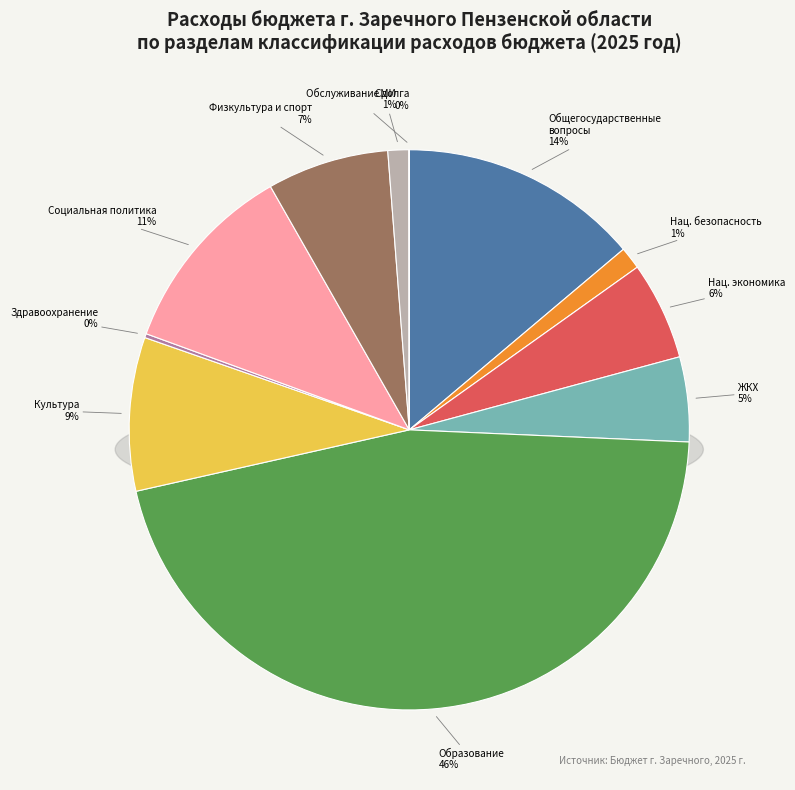

Is it true that ЗДРАВООХРАНЕНИЕ is 0% of the pie?

True